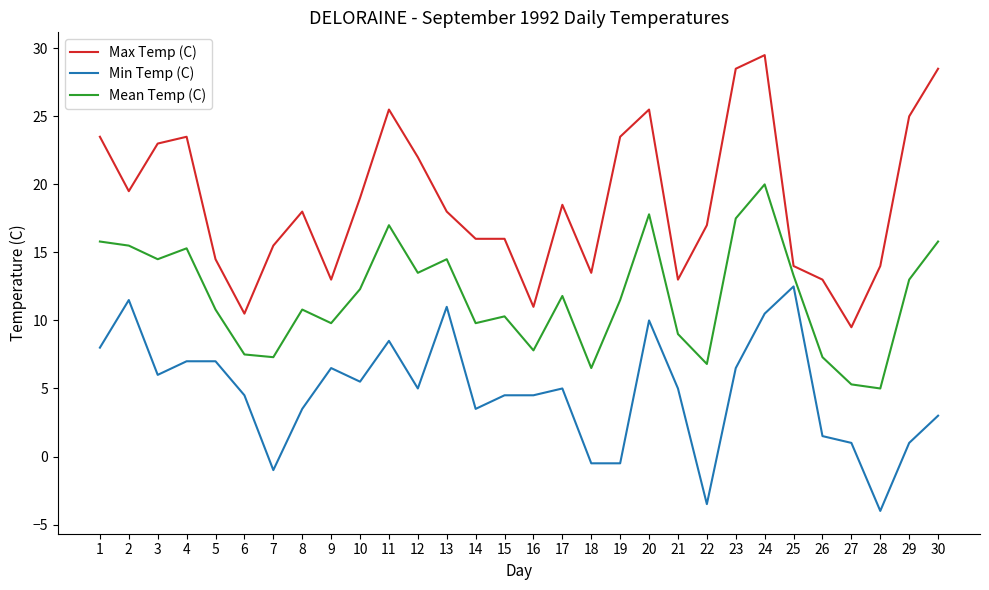

True or false: Mean Temp (C) and Min Temp (C) intersect in this chart.

False